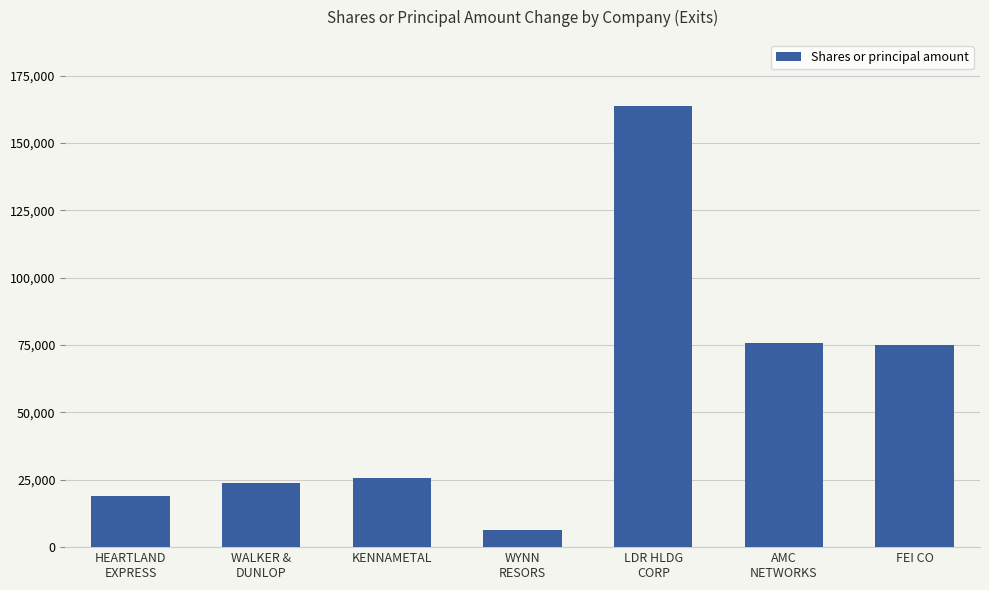

What is the value of the 5th bar from the left?

163669